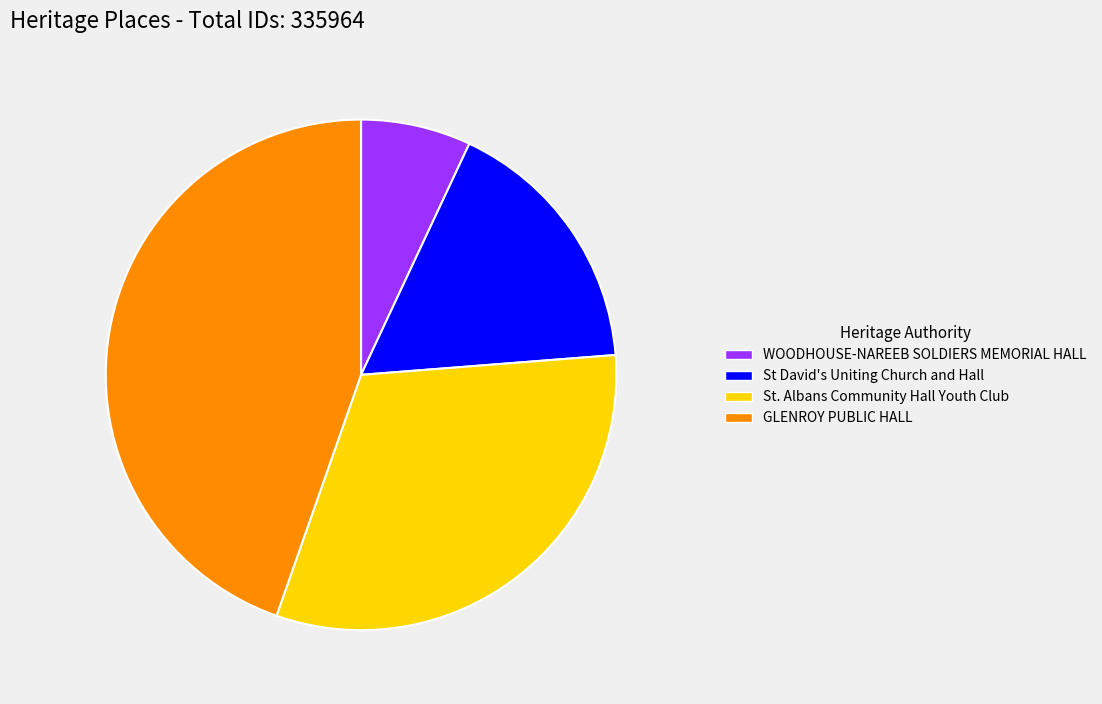

What is the ratio of the value at St David's Uniting Church and Hall to the value at GLENROY PUBLIC HALL?

0.4